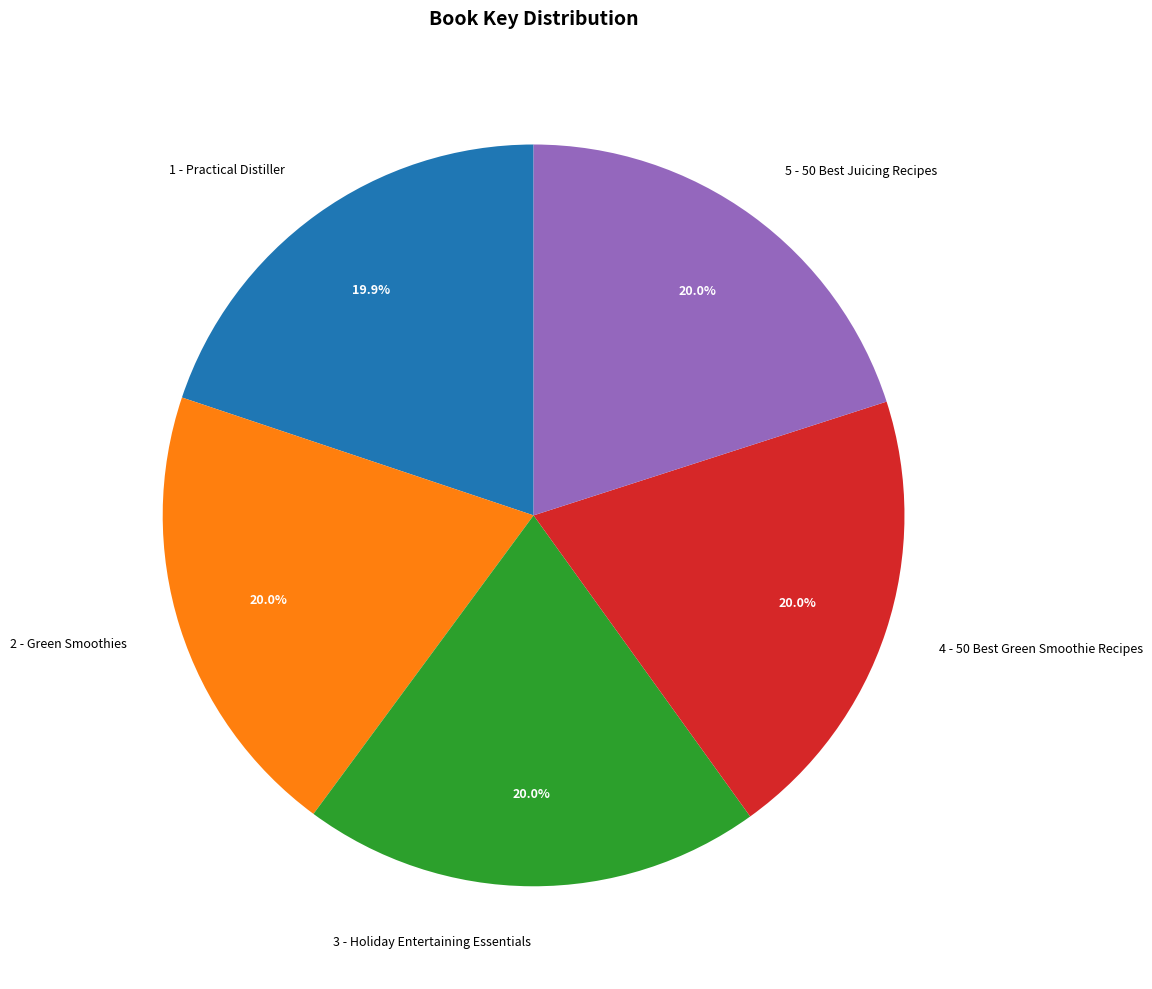

The 3 - Holiday Entertaining Essentials slice represents 20% of the pie. True or false?

True